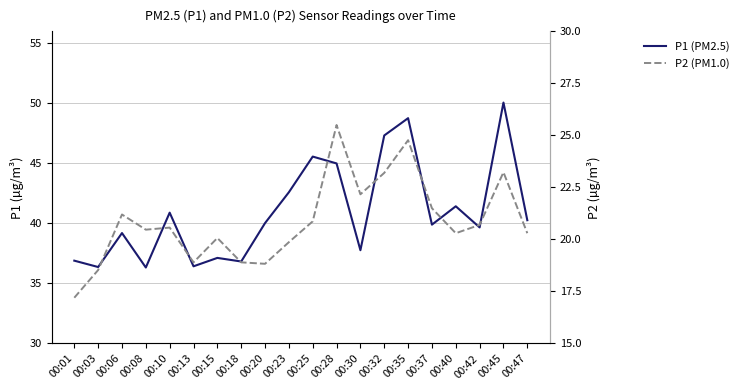

Rank the series by their maximum value, from highest to lowest.

P1 (PM2.5), P2 (PM1.0)